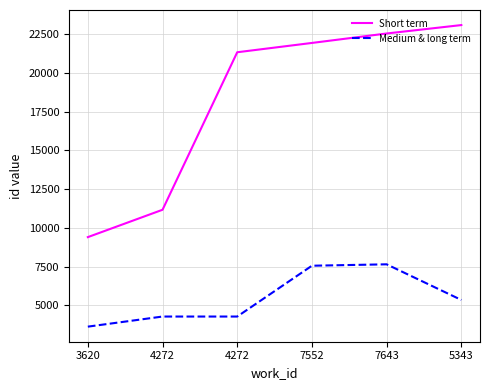

What is the total value across all series at 5343?

28428